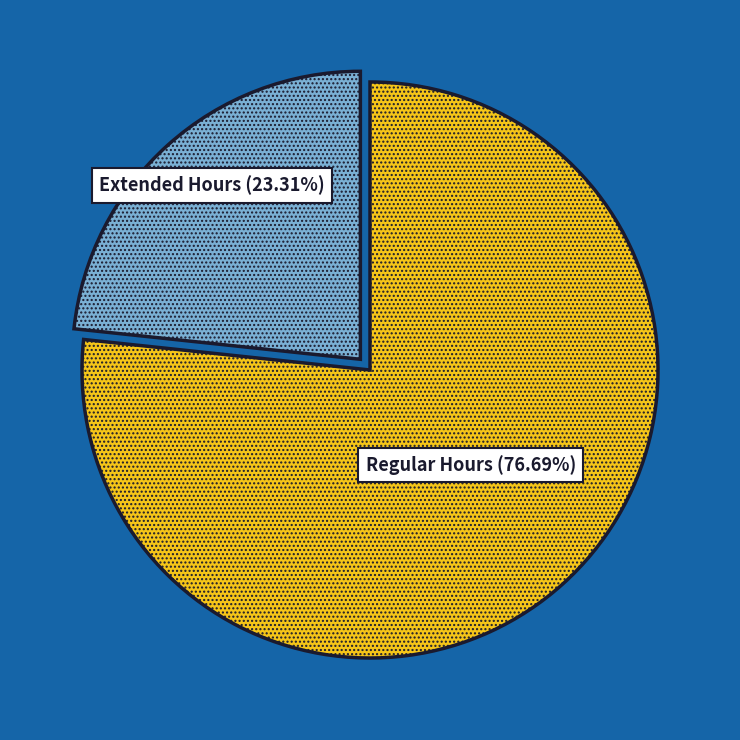

Which category has the smallest portion of the pie?

Extended Hours